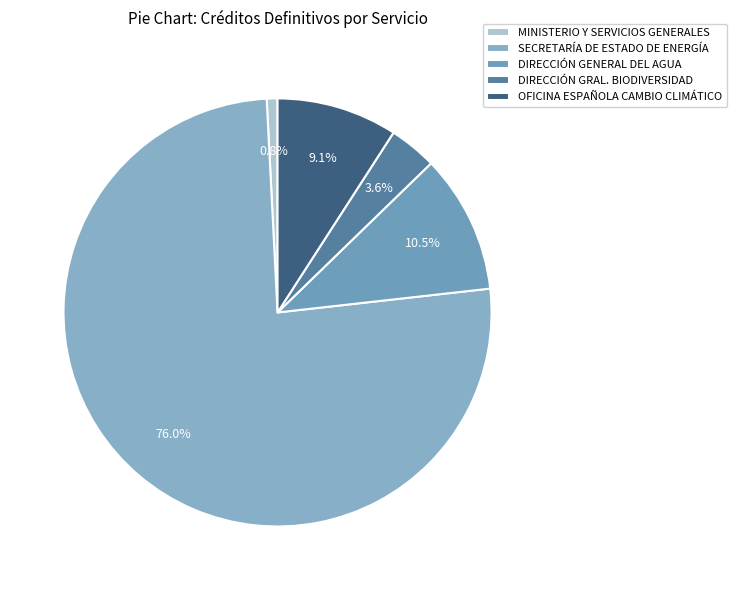

True or false: SECRETARÍA DE ESTADO DE ENERGÍA accounts for 85% of the total.

False